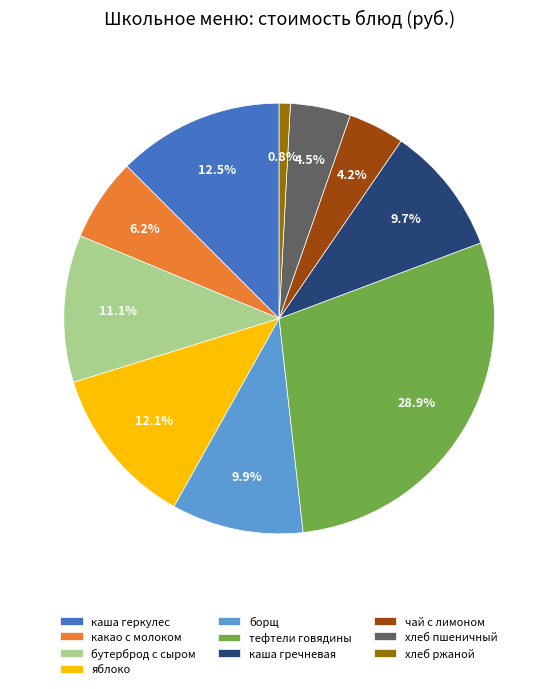

Which category has the smallest portion of the pie?

хлеб ржаной